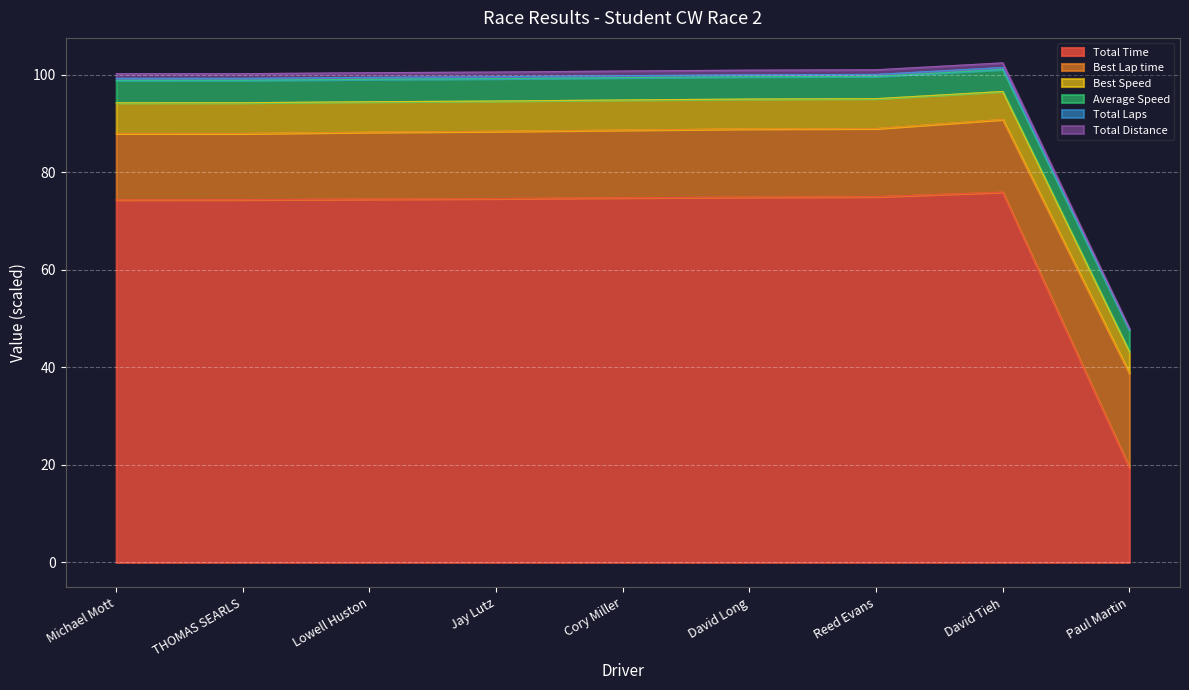

Which category has the lowest value across all series?

Paul Martin